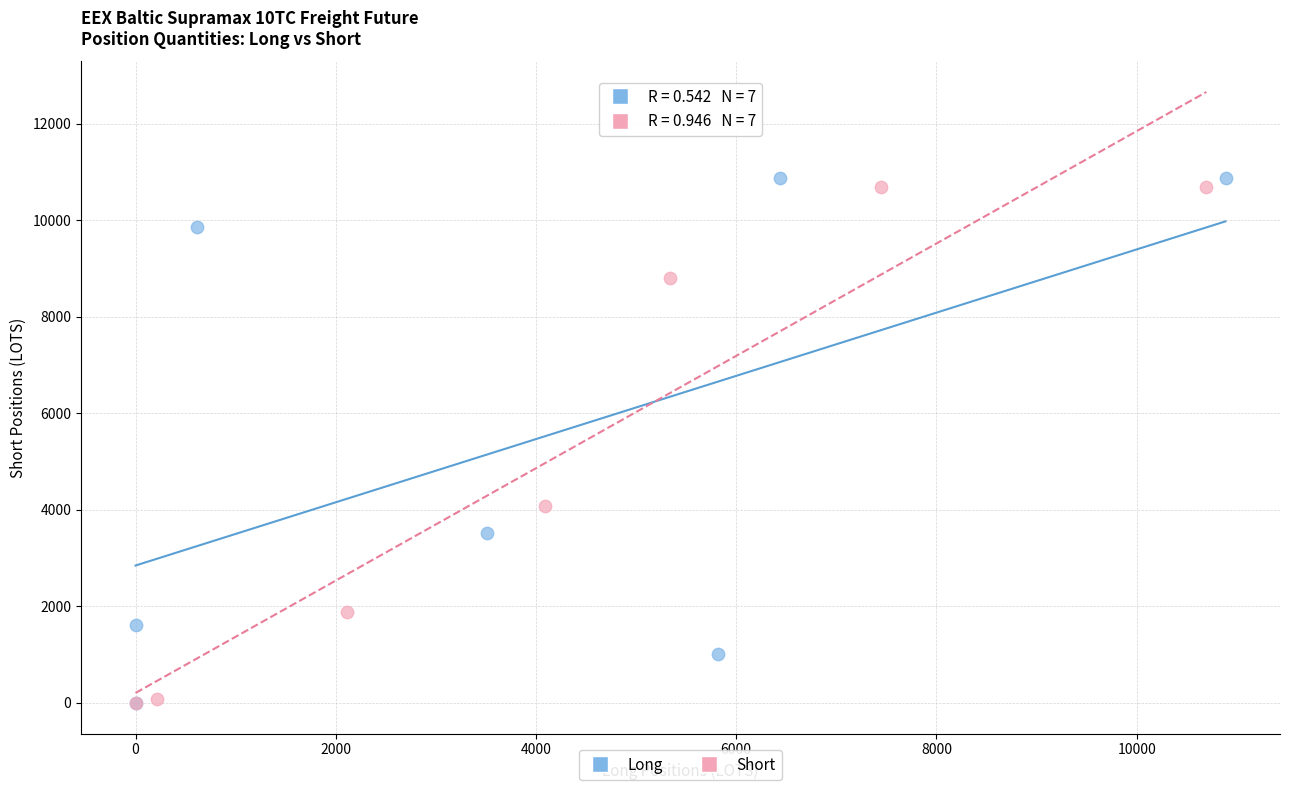

What are all the series names shown in the legend?

Long, Short